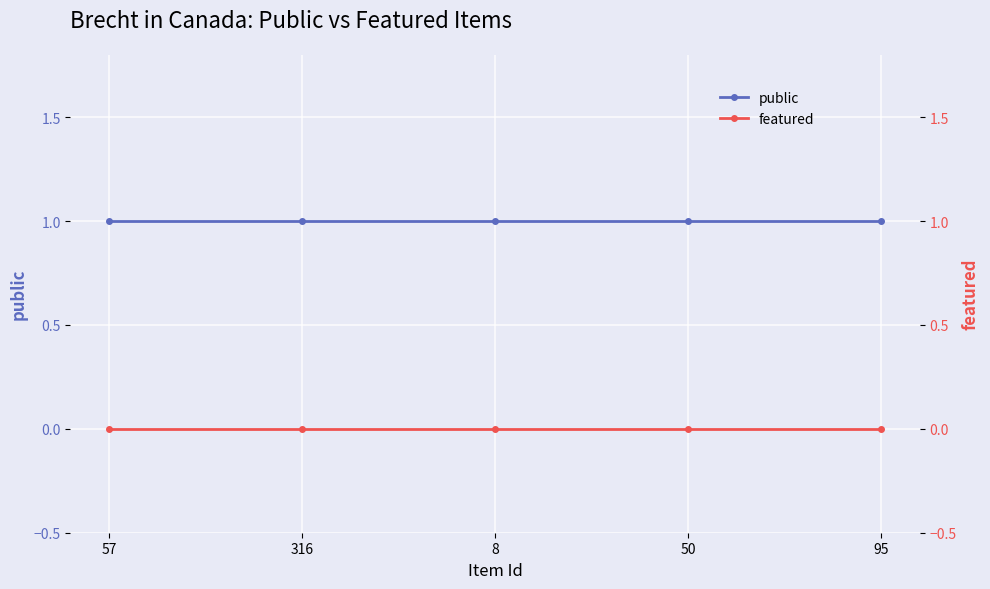

At which category does the chart reach its peak across all series?

57